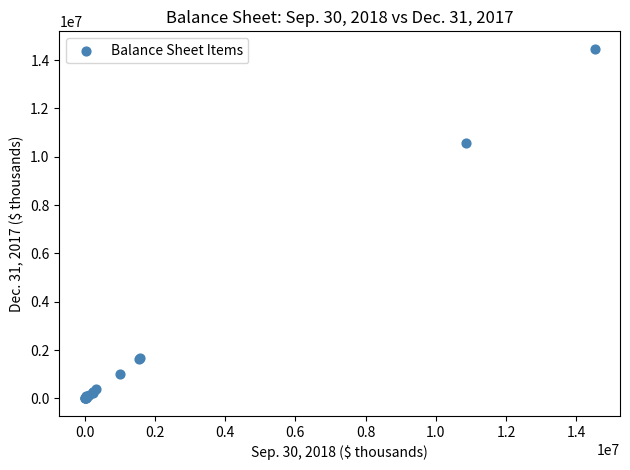

What Y value in the scatter plot is closest to 7234559?

10575417